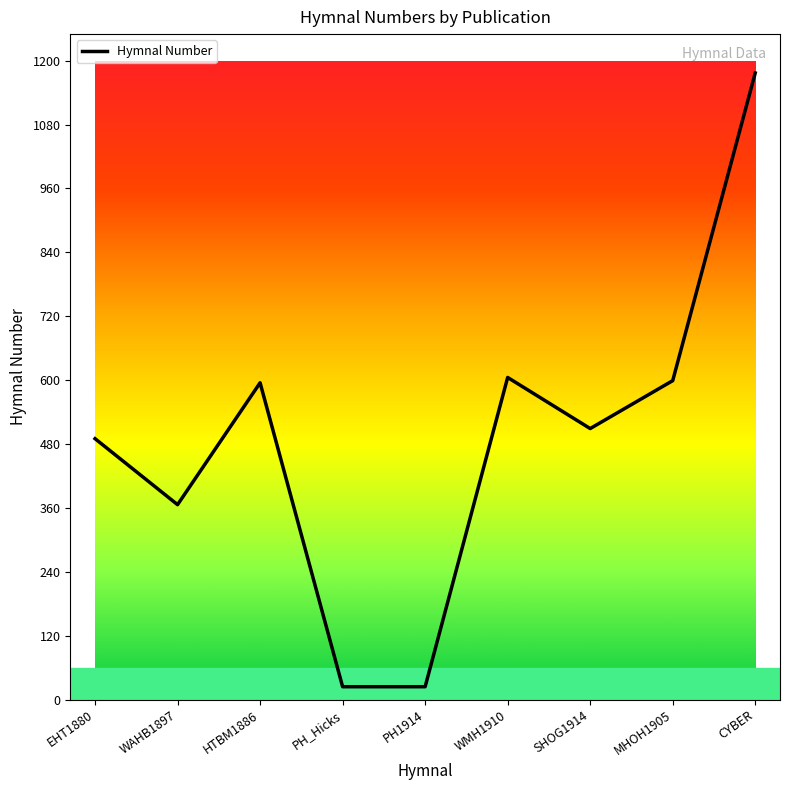

What is the difference between the maximum and minimum values?

1153